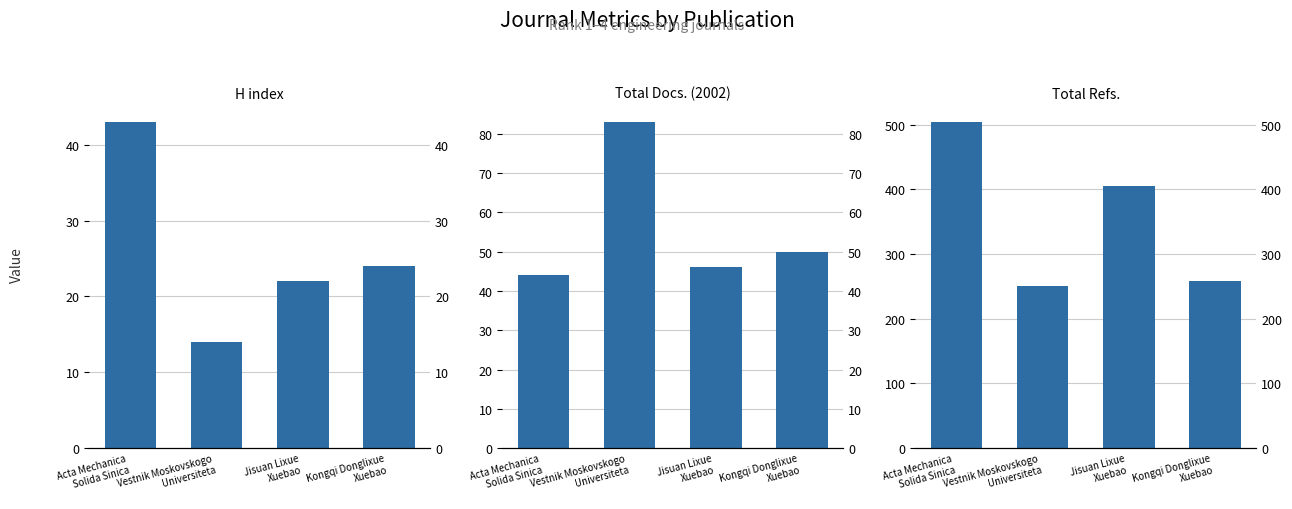

True or false: H index has a value of 67 at Acta Mechanica
Solida Sinica.

False